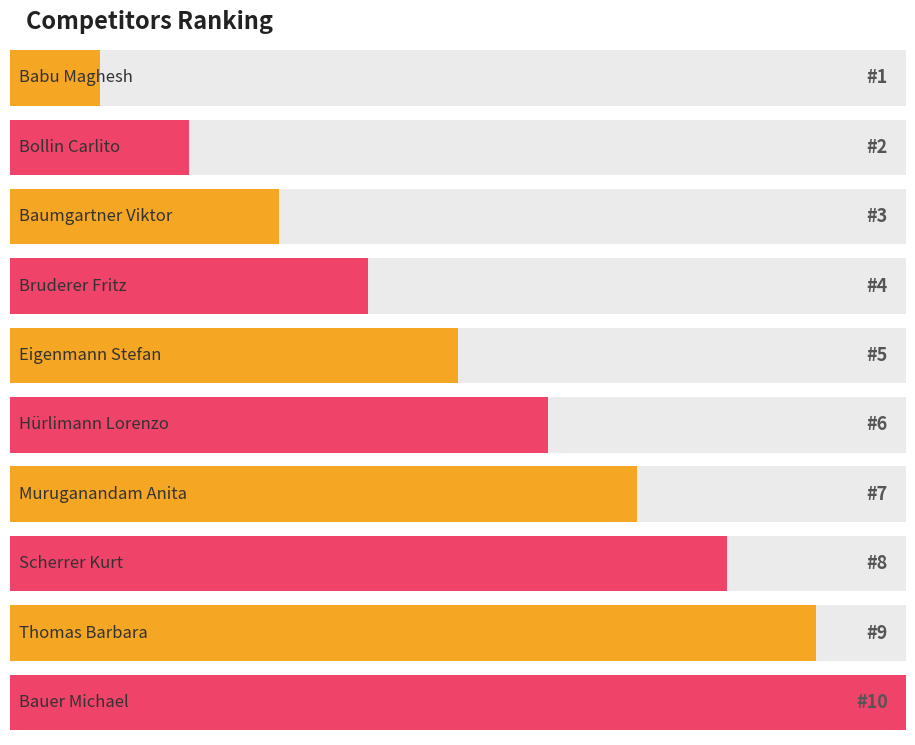

What is the value of the 4th bar from the left?

4